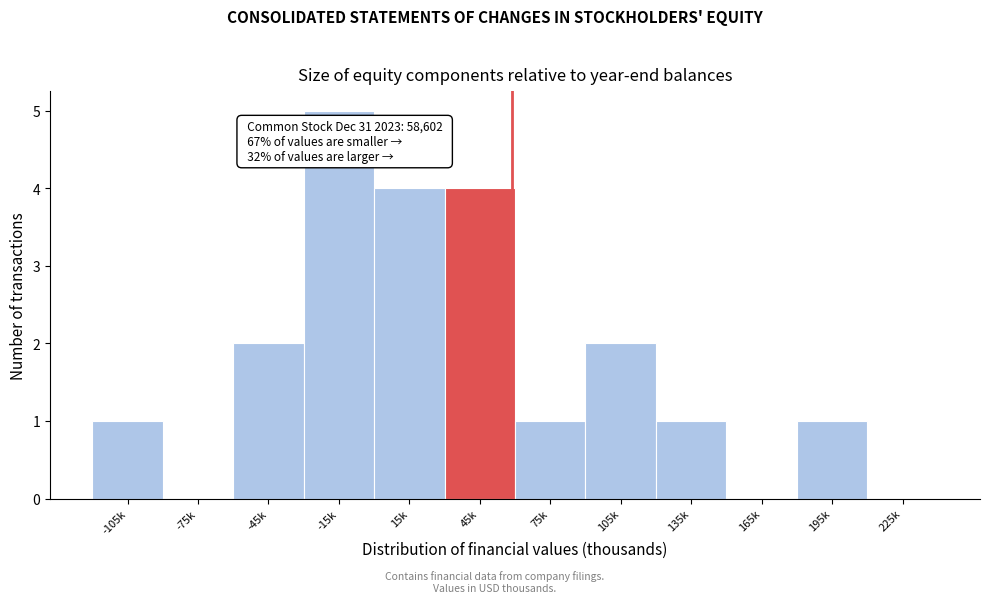

Reading right to left, transcribe all the data shown in this chart.

225k=0	195k=1	165k=0	135k=1	105k=2	75k=1	45k=4	15k=4	-15k=5	-45k=2	-75k=0	-105k=1